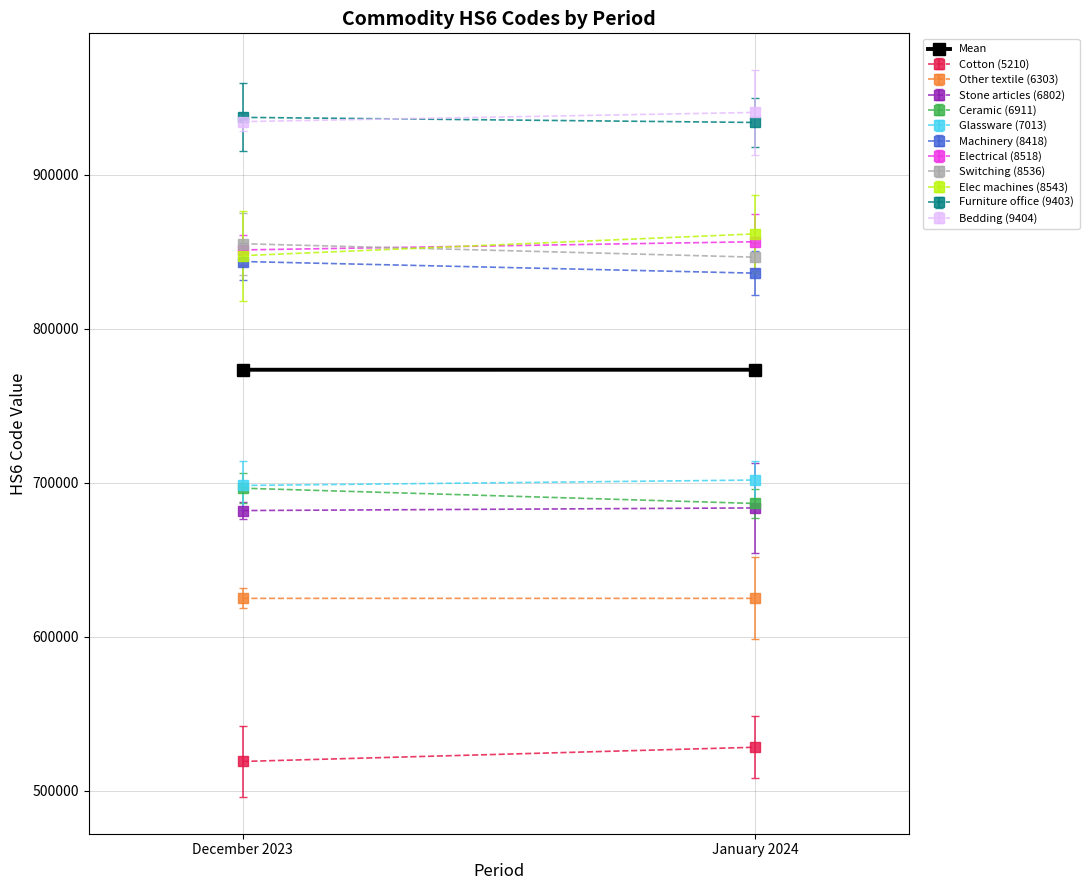

What position from the right is December 2023?

2